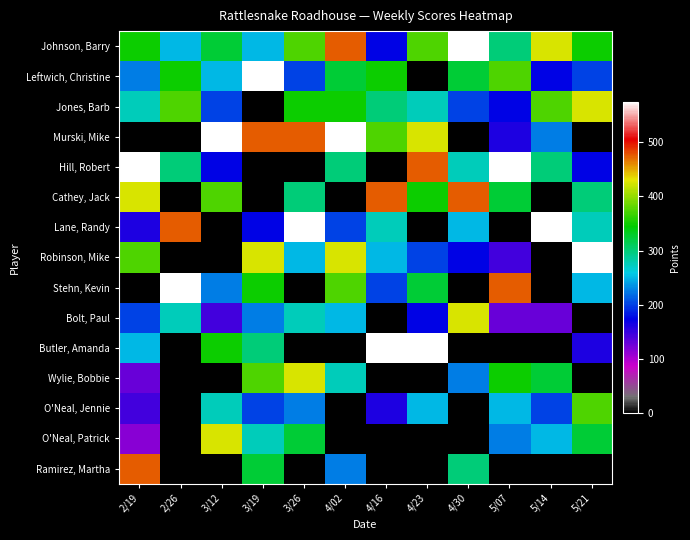

Which series has the largest total across all categories?

Johnson, Barry